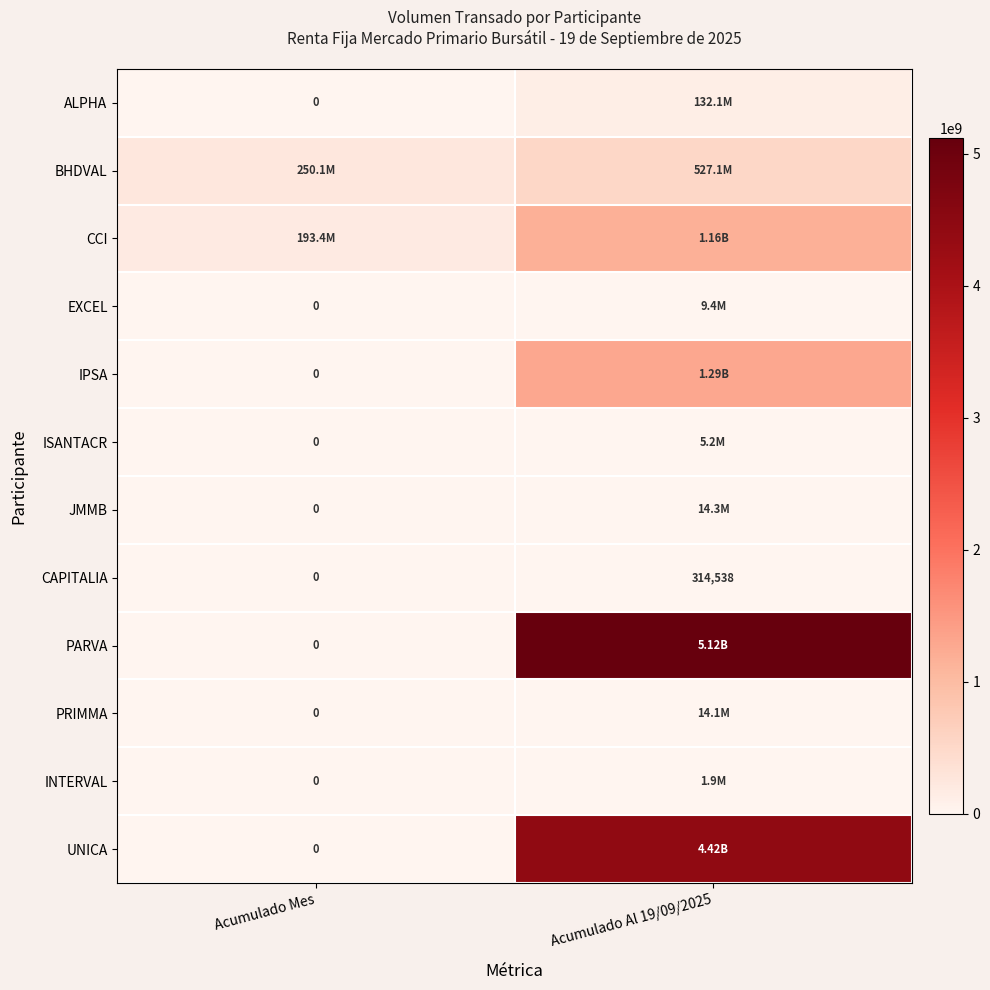

Which series has the largest total across all categories?

PARVA